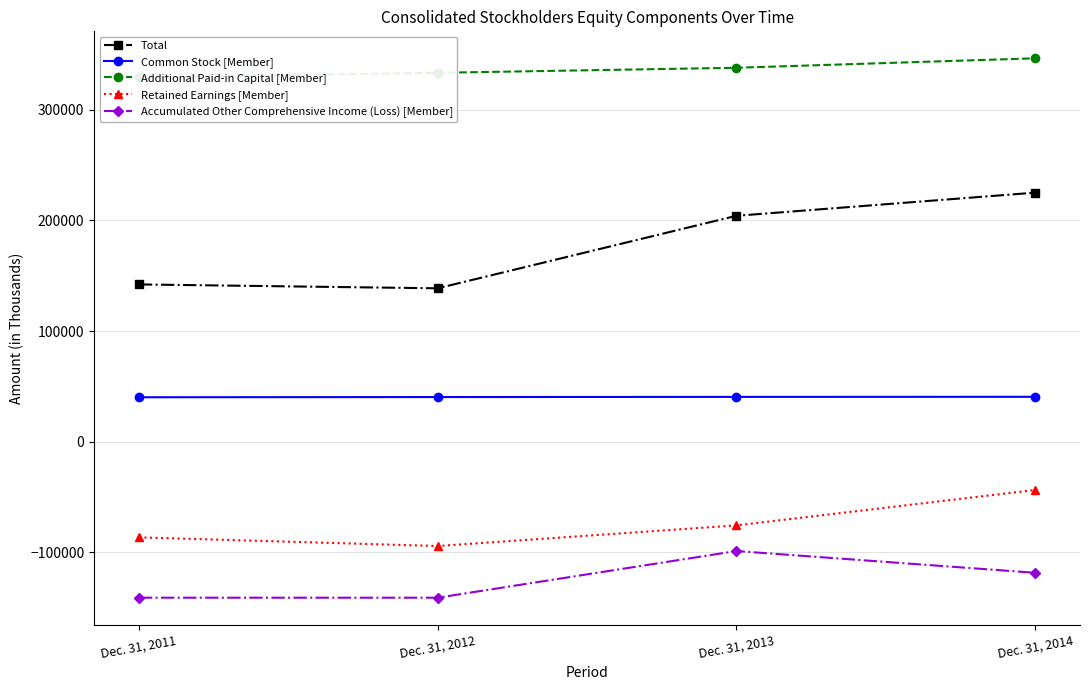

What are all the series names shown in the legend?

Total, Common Stock [Member], Additional Paid-in Capital [Member], Retained Earnings [Member], Accumulated Other Comprehensive Income (Loss) [Member]